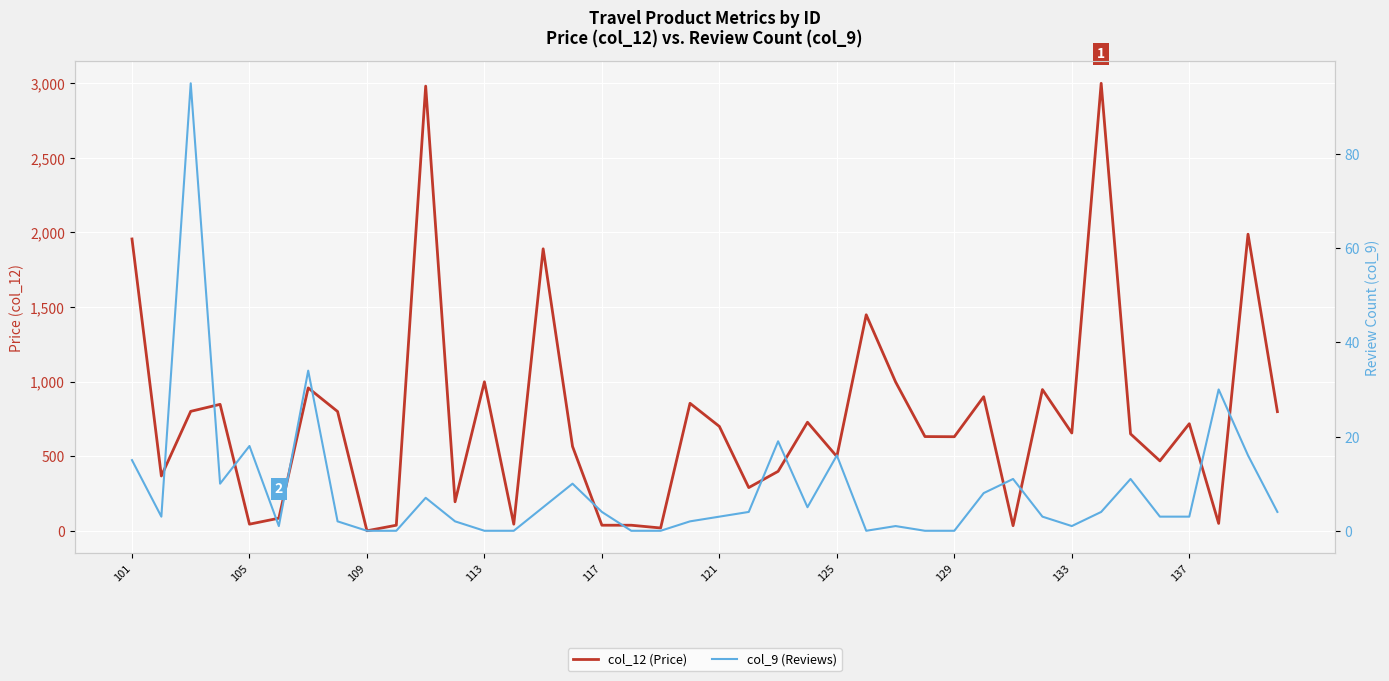

What is the value of the col_12 (Price) point at the 14th from the left?

45.0